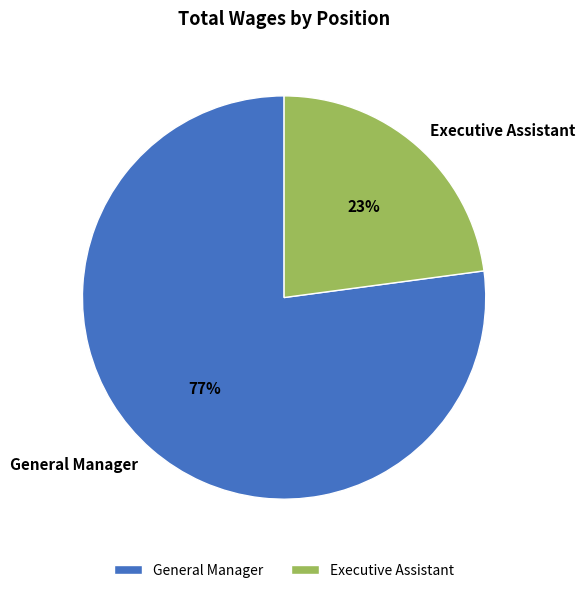

The Executive Assistant slice represents 23% of the pie. True or false?

True